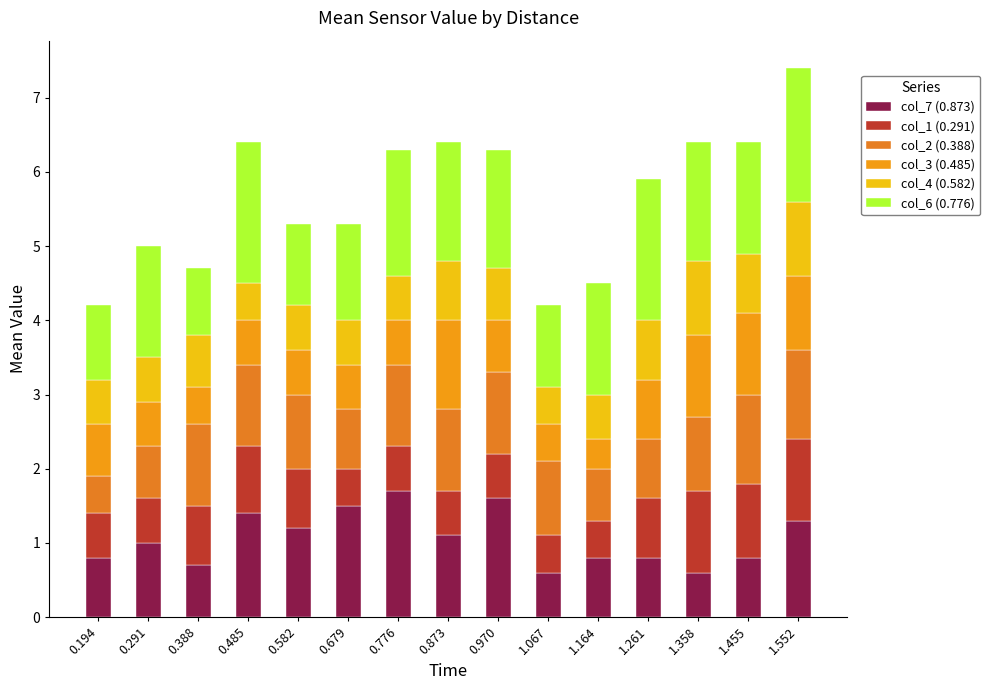

What is the difference between the maximum and minimum values in the col_7 (0.873) series?

1.1